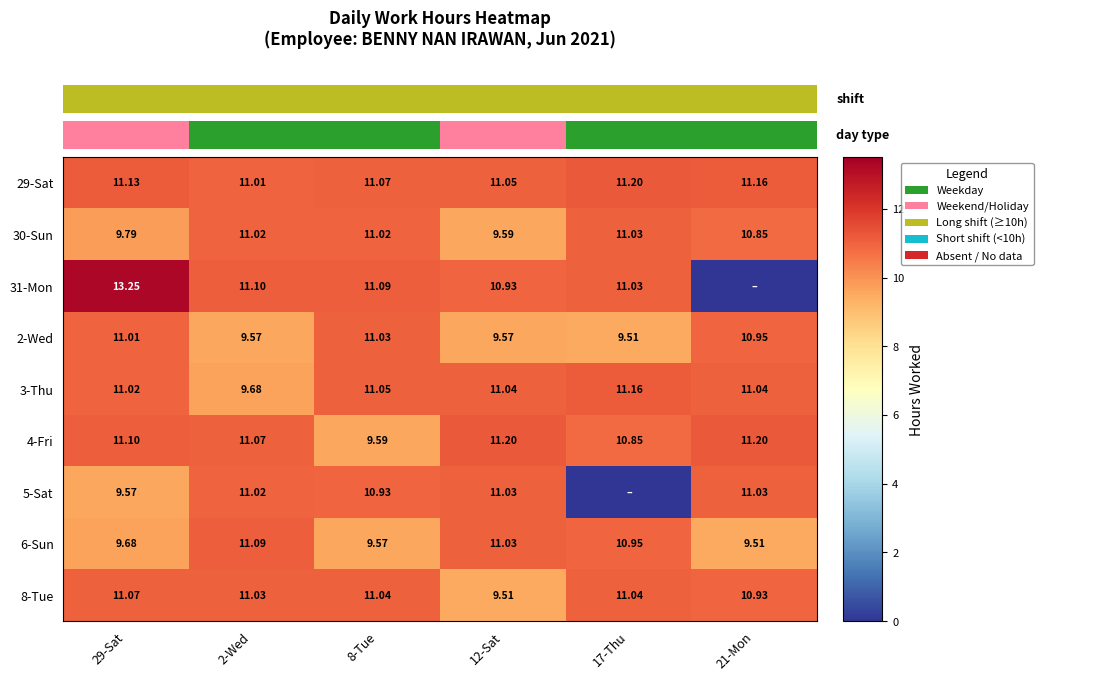

What is the sum of the 5-Sat values at 12-Sat and 8-Tue?

22.0